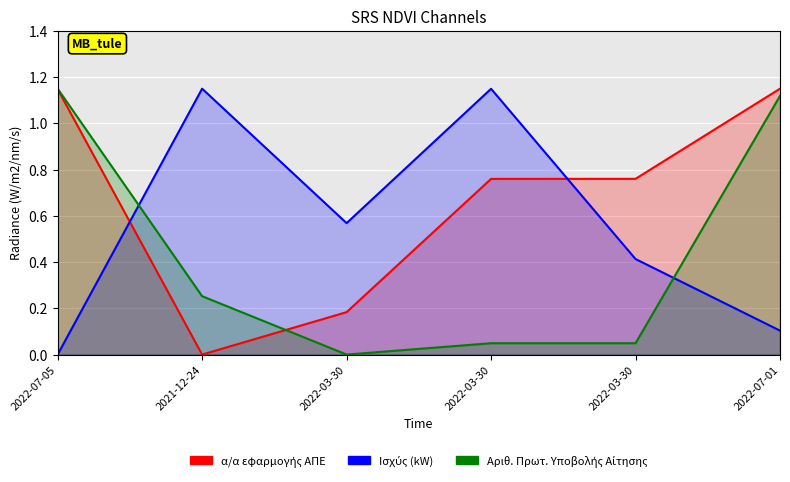

What is the average value of the Ισχύς (kW) series?

0.6